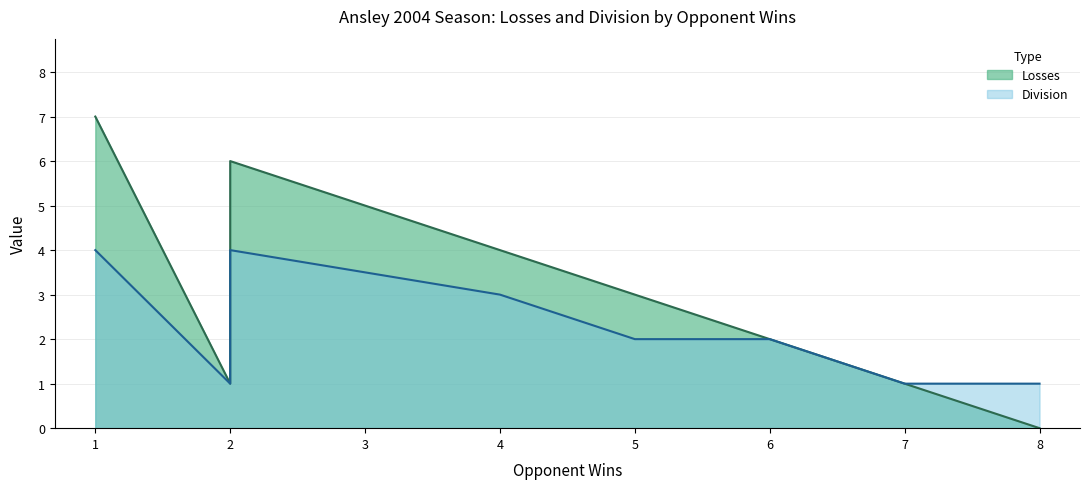

Between 7 and 4, which is larger?

4